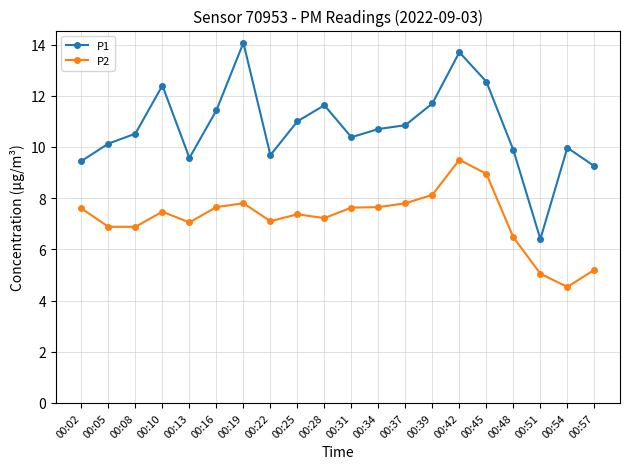

What is the smallest value displayed?

4.5